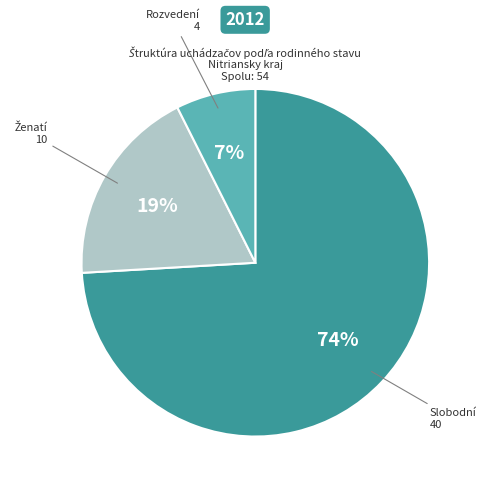

Does any single category account for the majority?

Yes